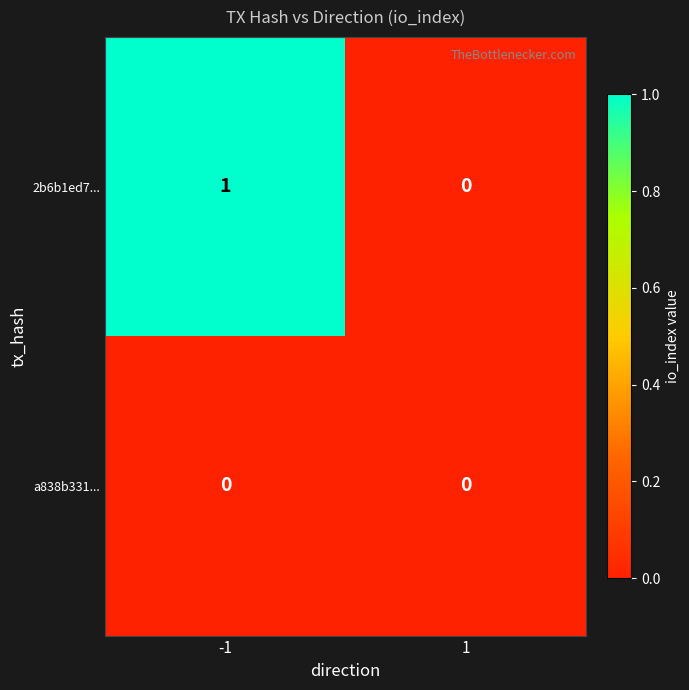

Rank the series by their maximum value, from lowest to highest.

a838b331..., 2b6b1ed7...